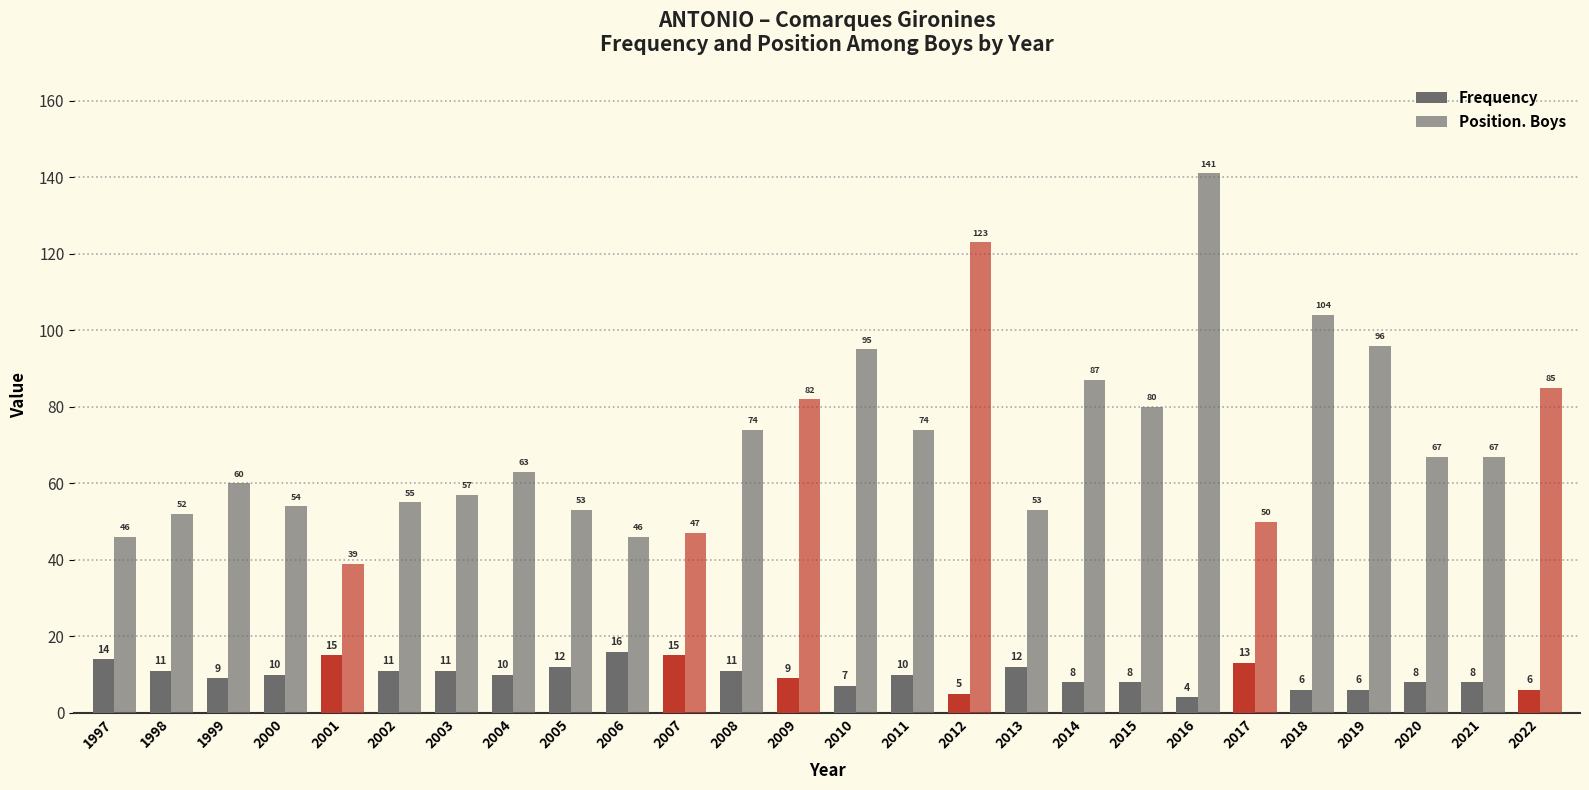

The Frequency series shows 8 at 2021. True or false?

True